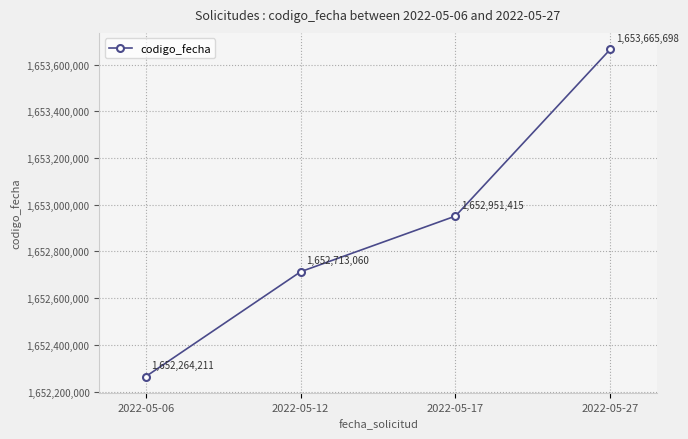

Rank the categories by value from lowest to highest.

2022-05-06, 2022-05-12, 2022-05-17, 2022-05-27